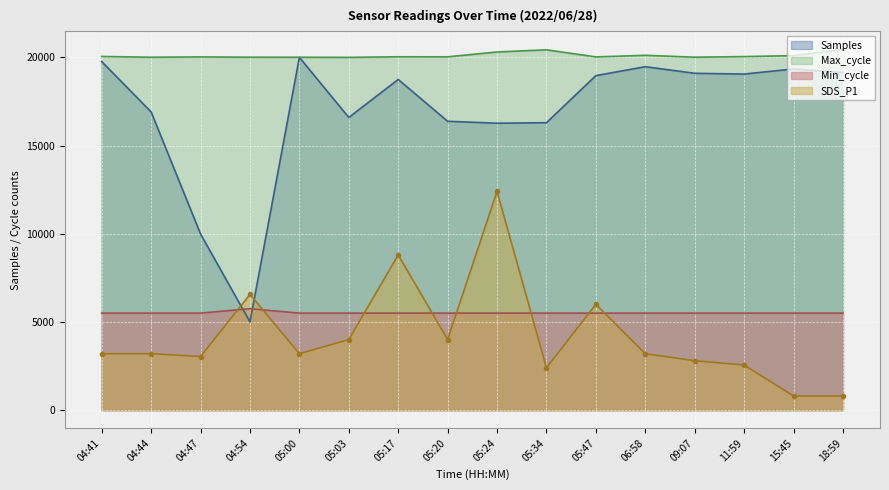

Which label corresponds to the smallest value in the chart?

15:45